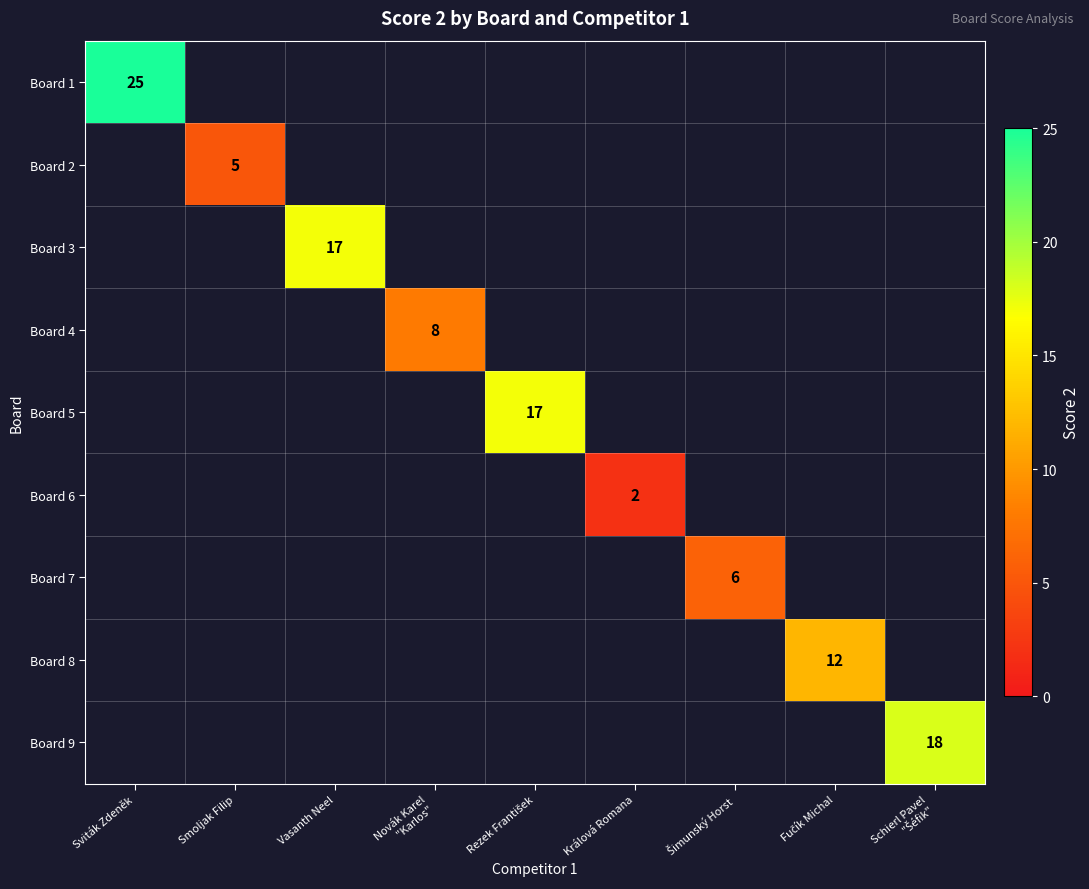

At Šimunský Horst, list the series in order from largest to smallest.

Board 7, Board 1, Board 2, Board 3, Board 4, Board 5, Board 6, Board 8, Board 9